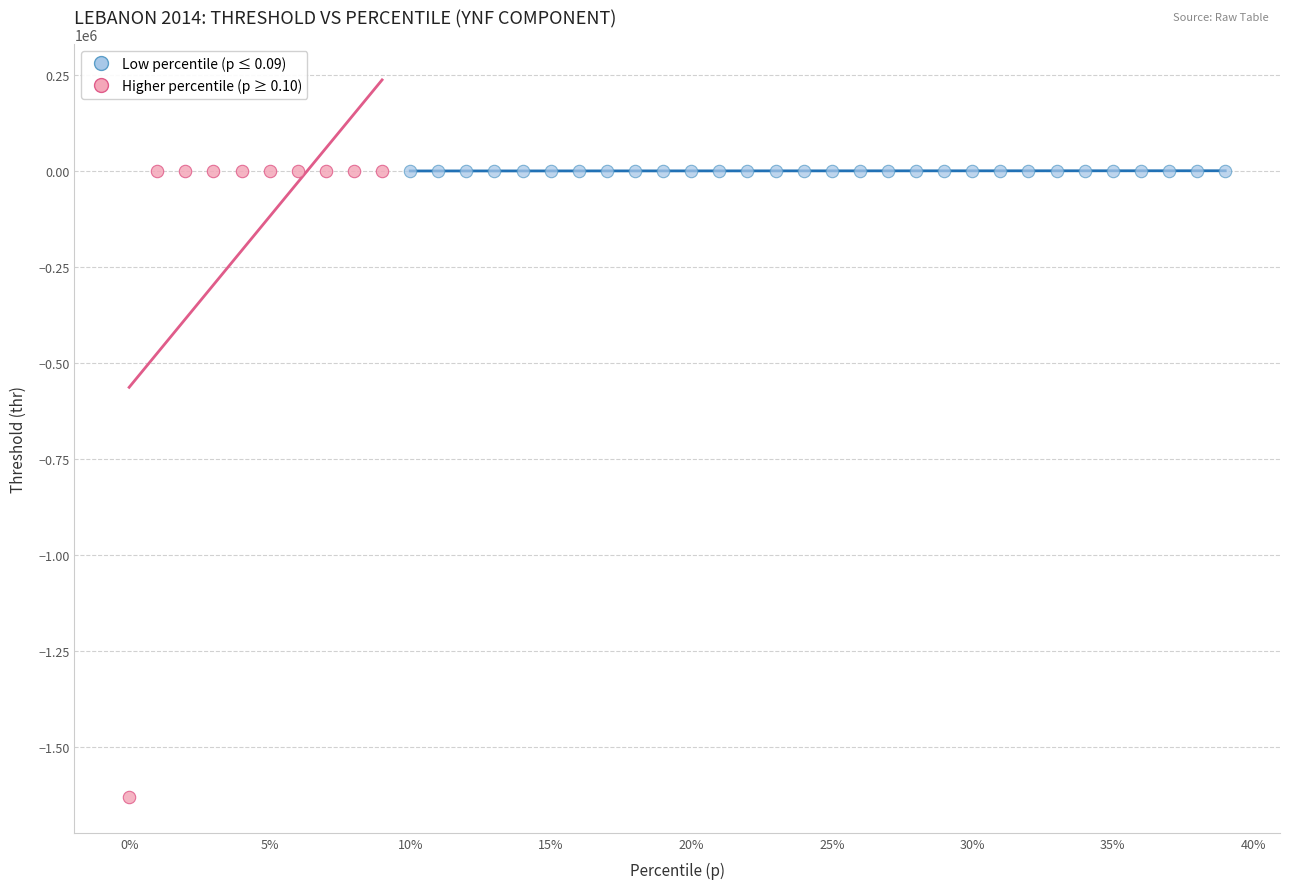

What are all the series names shown in the legend?

Low percentile (p ≤ 0.09), Higher percentile (p ≥ 0.10)